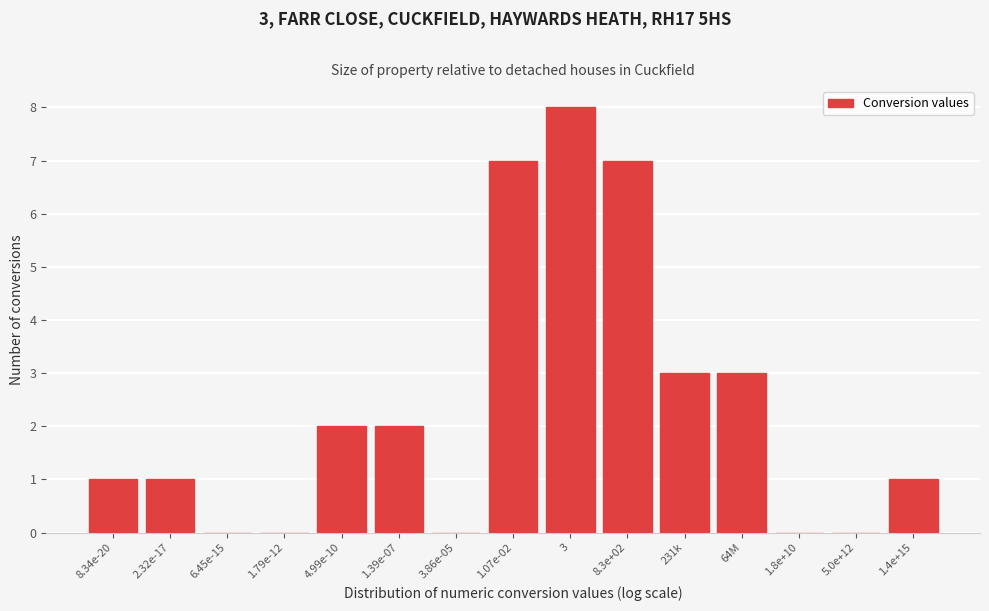

Reading left to right, list all the values displayed in this chart.

8.34e-20=1	2.32e-17=1	6.45e-15=0	1.79e-12=0	4.99e-10=2	1.39e-07=2	3.86e-05=0	1.07e-02=7	3=8	8.3e+02=7	231k=3	64M=3	1.8e+10=0	5.0e+12=0	1.4e+15=1